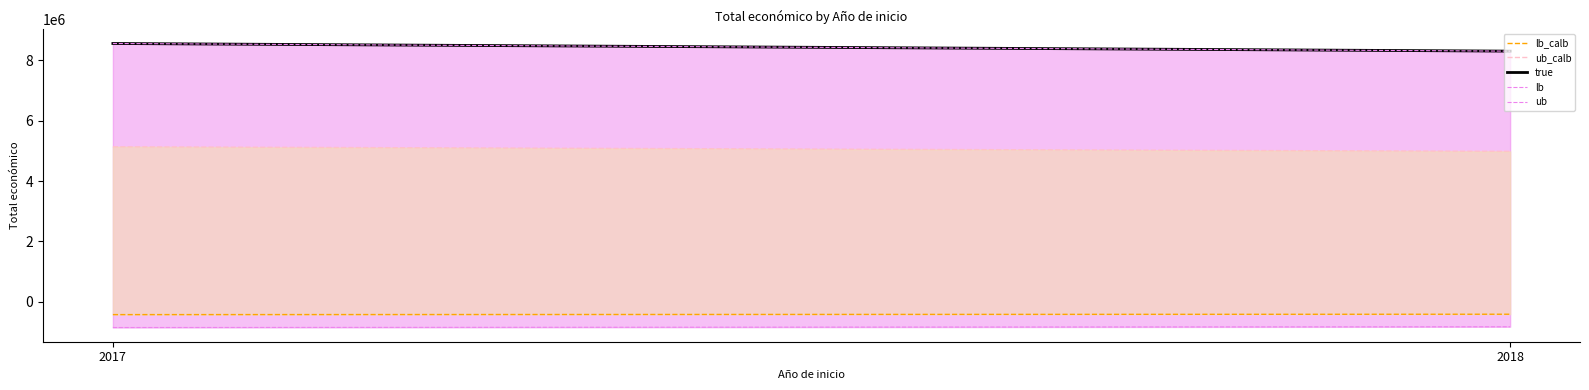

Reading left to right, what are all the values shown in this chart?

lb_calb: 2017=-428182.8	2018=-415511.2
ub_calb: 2017=5138193.6	2018=4986134.4
true: 2017=8563656.0	2018=8310224.0
lb: 2017=-856365.6	2018=-831022.4
ub: 2017=8563656.0	2018=8310224.0